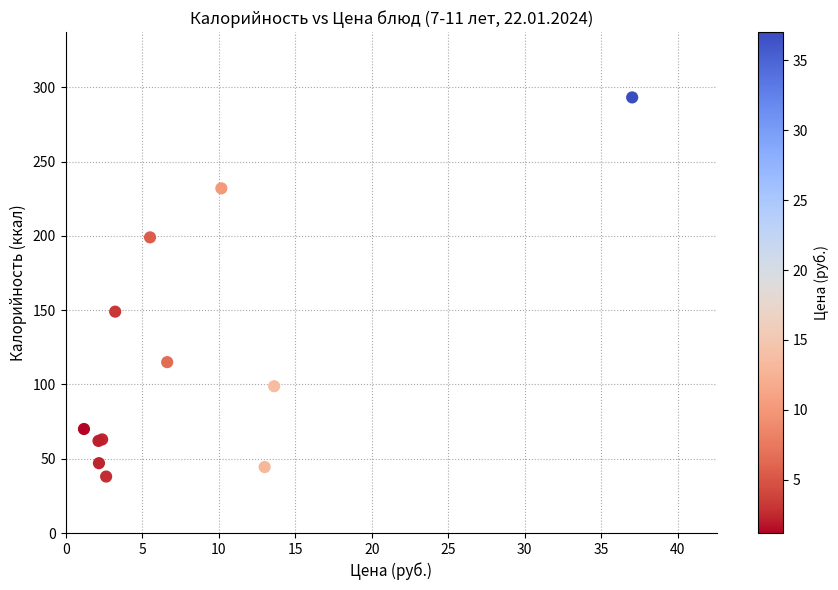

What Y value in the scatter plot is closest to 165?

149.0